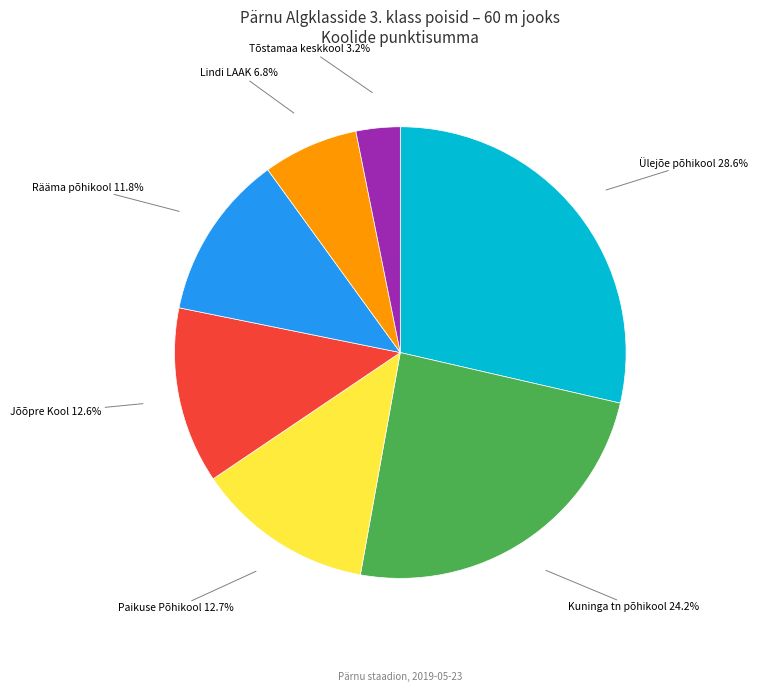

Approximately how many times larger is the value at Paikuse Põhikool compared to Kuninga tn põhikool?

0.5